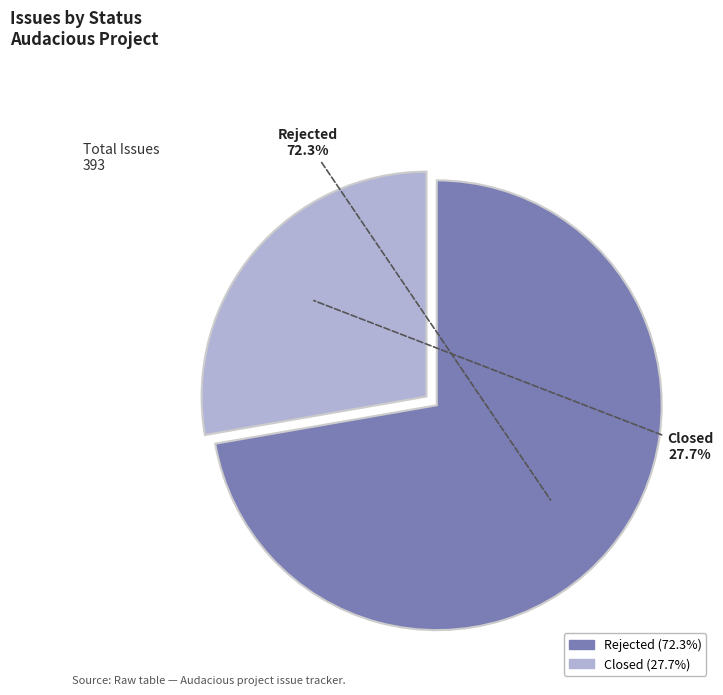

Which category has the biggest portion of the pie?

Rejected